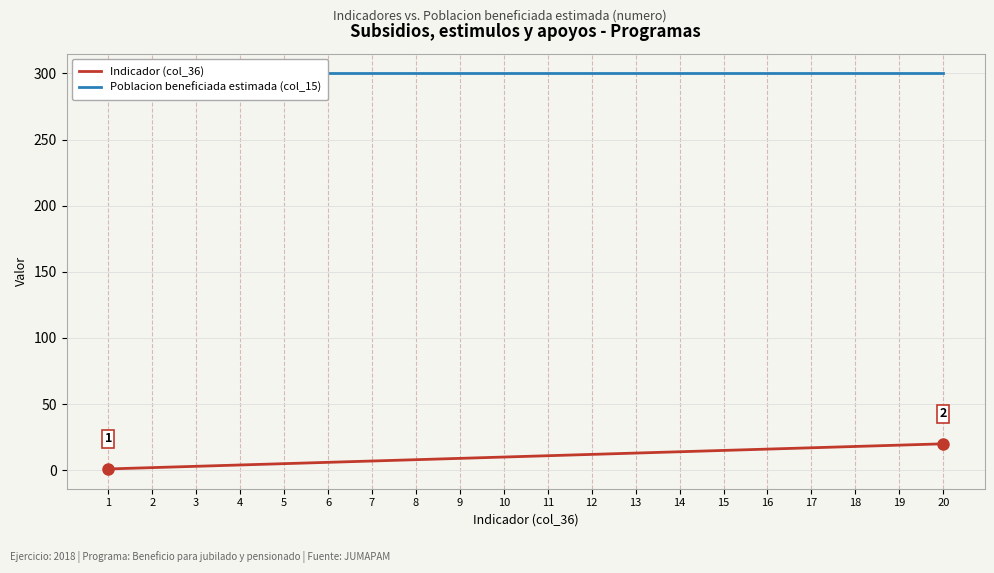

What is the smallest value displayed?

1